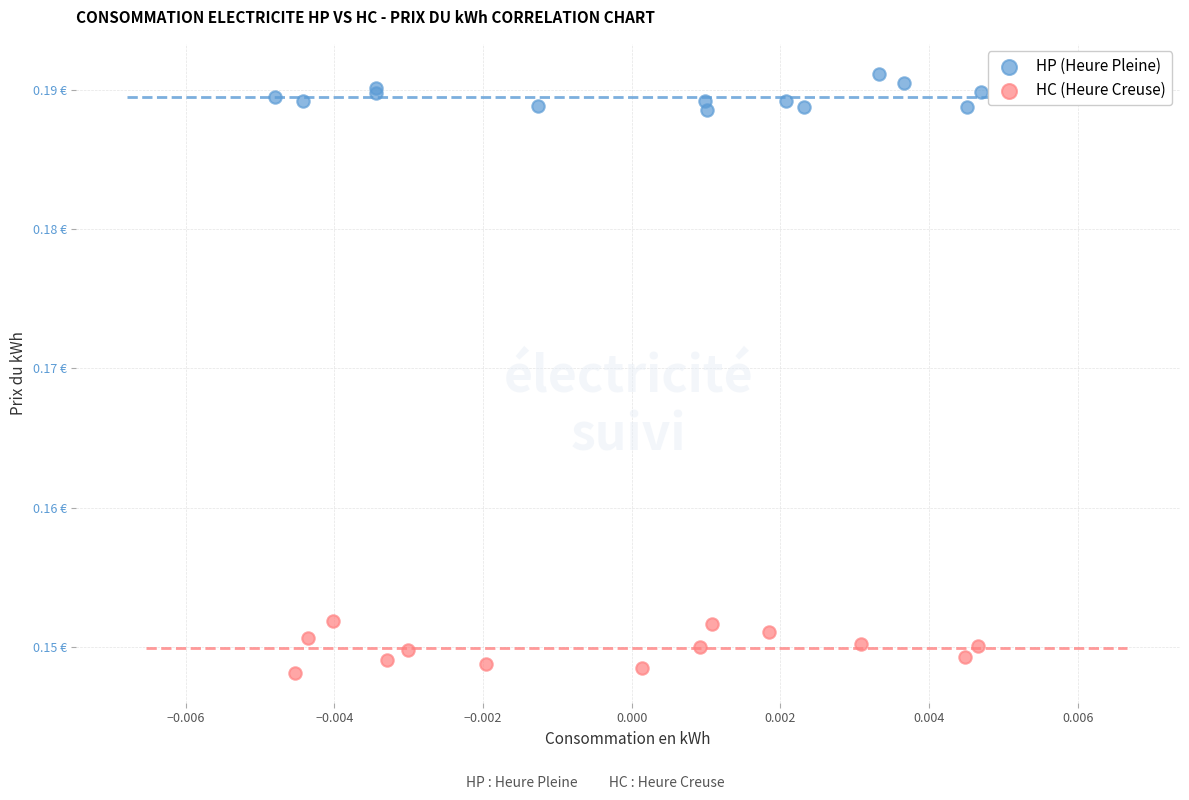

What are all the series names shown in the legend?

HP (Heure Pleine), HC (Heure Creuse)